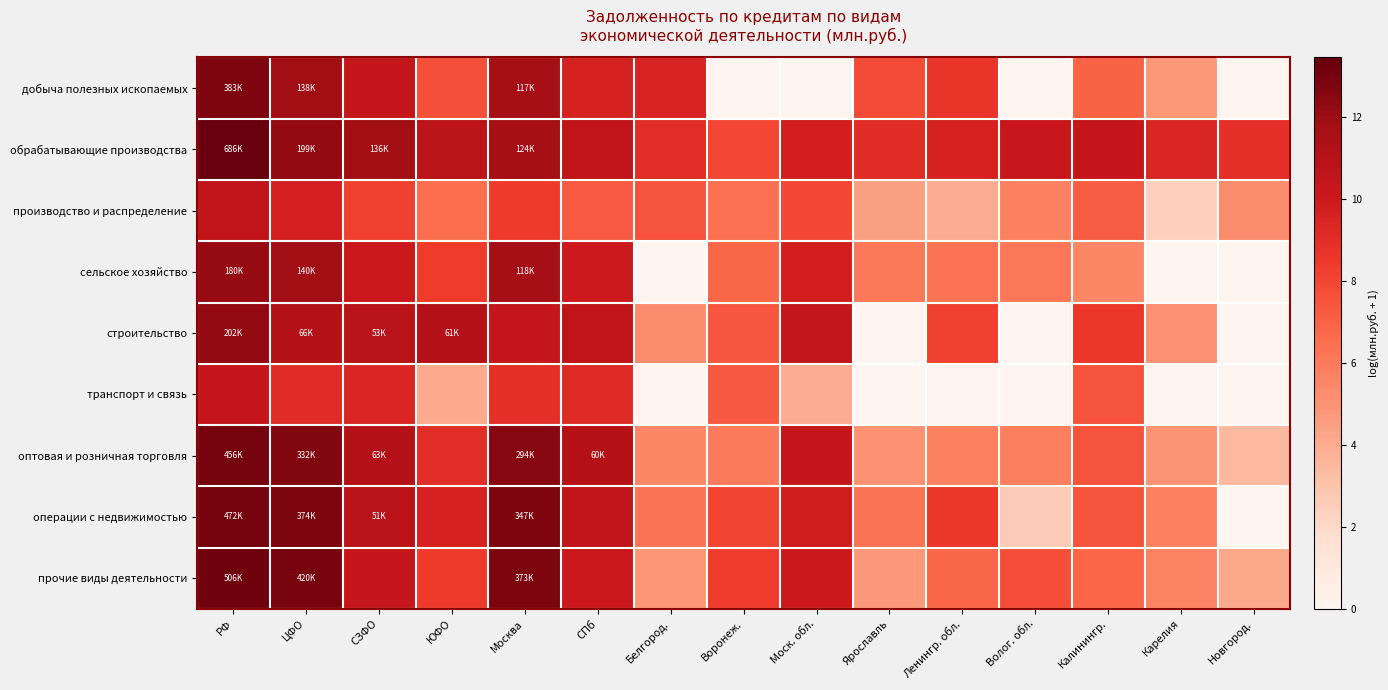

What is the total value across all series at Моск. обл.?

72.0